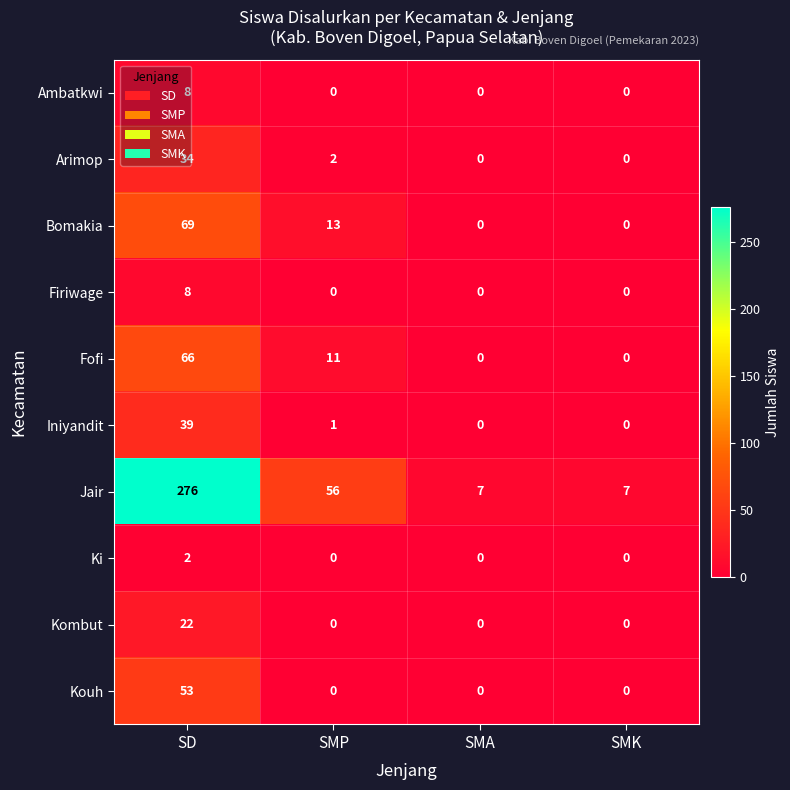

True or false: Kombut has a value of -13 at SMA.

False